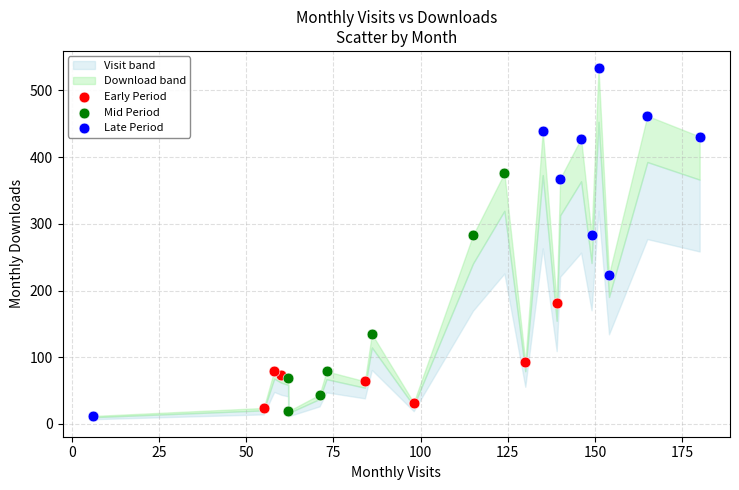

Which series contains the highest Y value?

Late Period